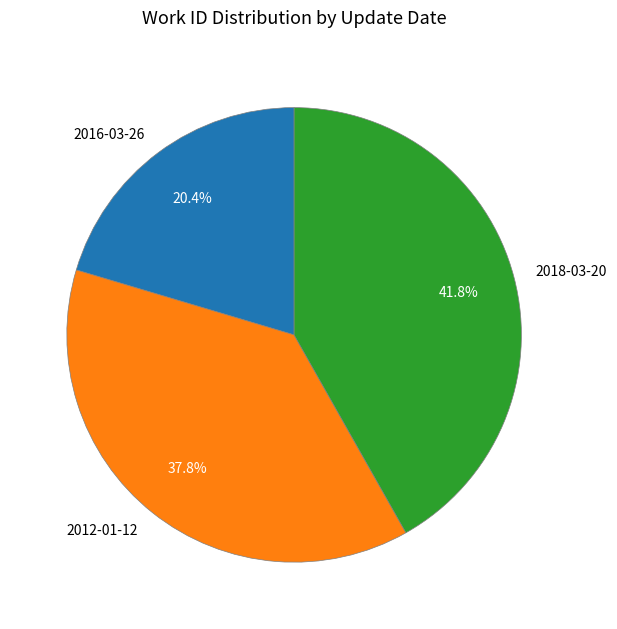

Between 2018-03-20 and 2012-01-12, which is larger?

2018-03-20